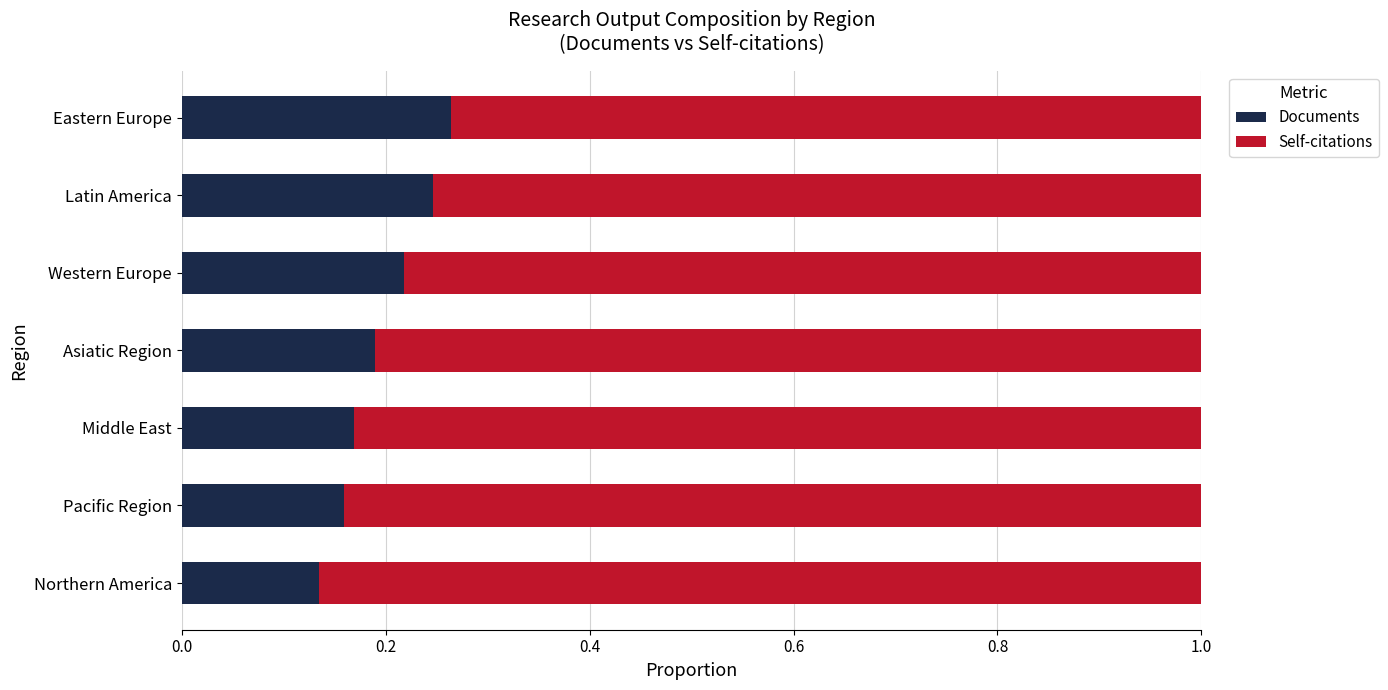

How many series are shown in this chart?

2